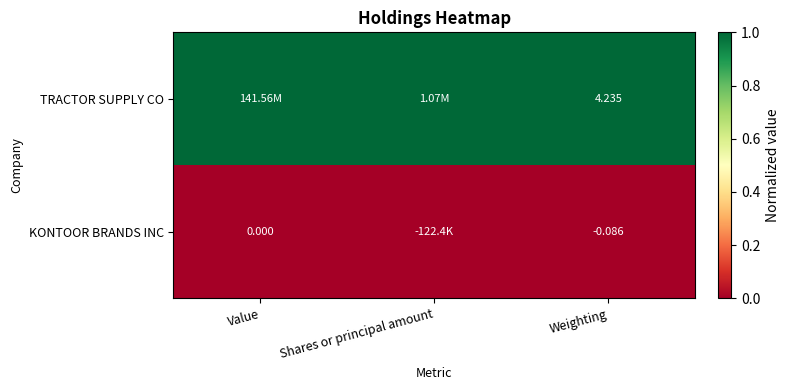

Which category has the highest value across all series?

Value